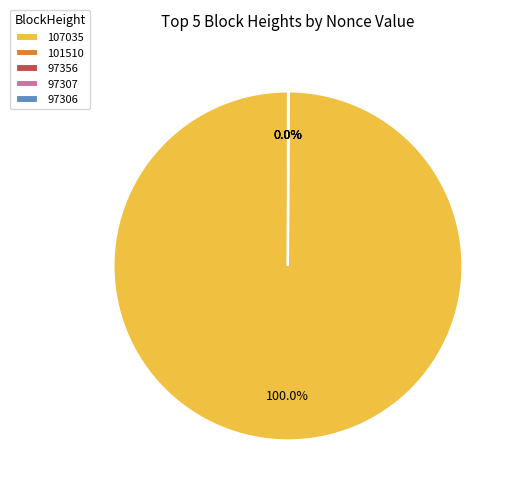

To the nearest percent, what is the difference between the largest and smallest slice percentages?

100%